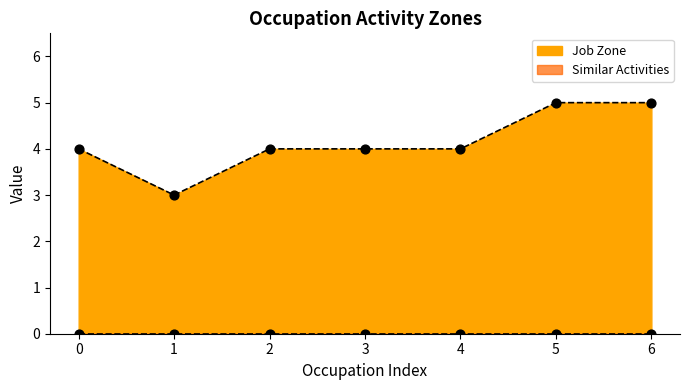

The Job Zone series shows 4 at 3. True or false?

True